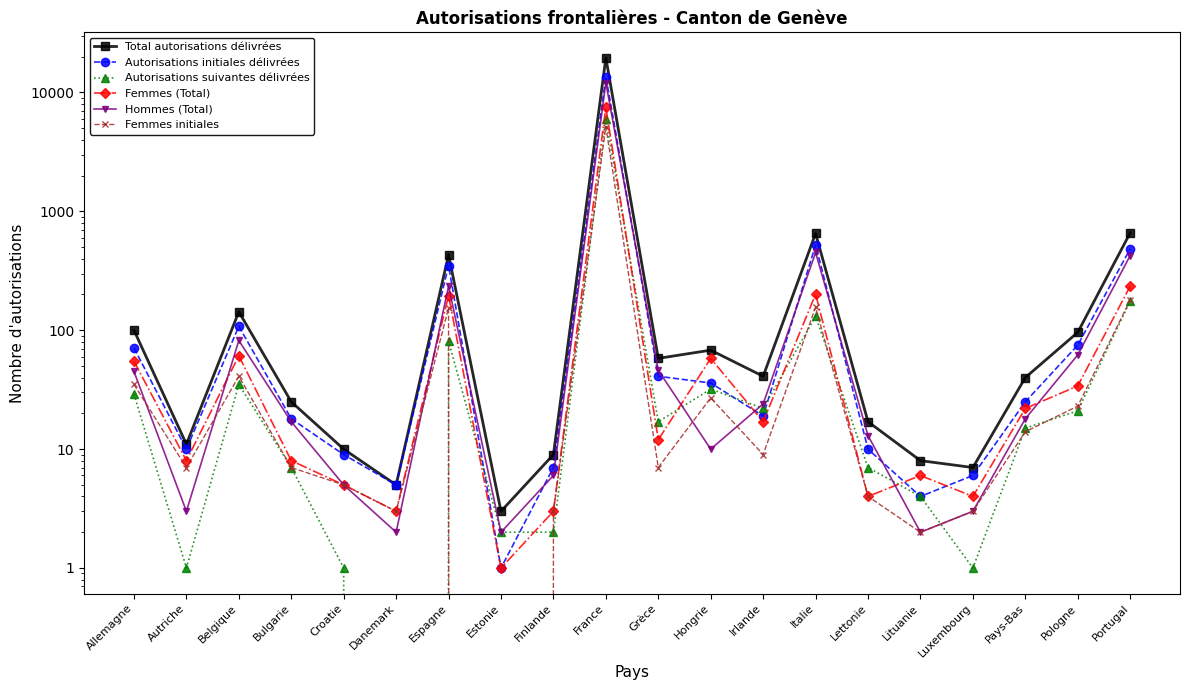

What is the difference between the maximum and minimum values in the Femmes (Total) series?

7482